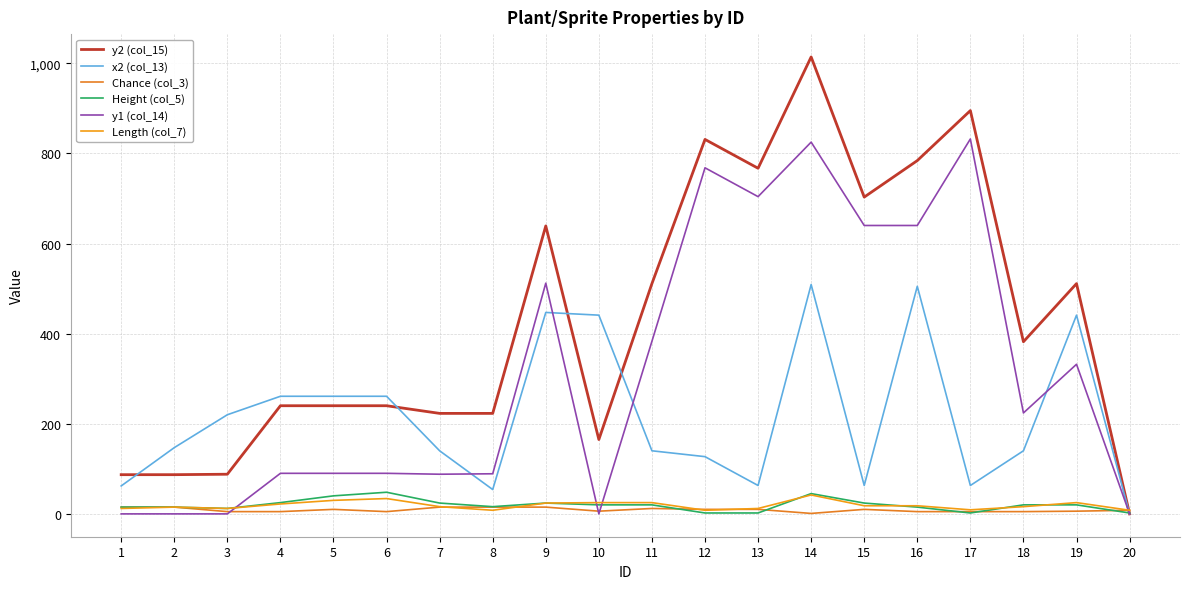

Is this an area chart (filled region under the line)?

No